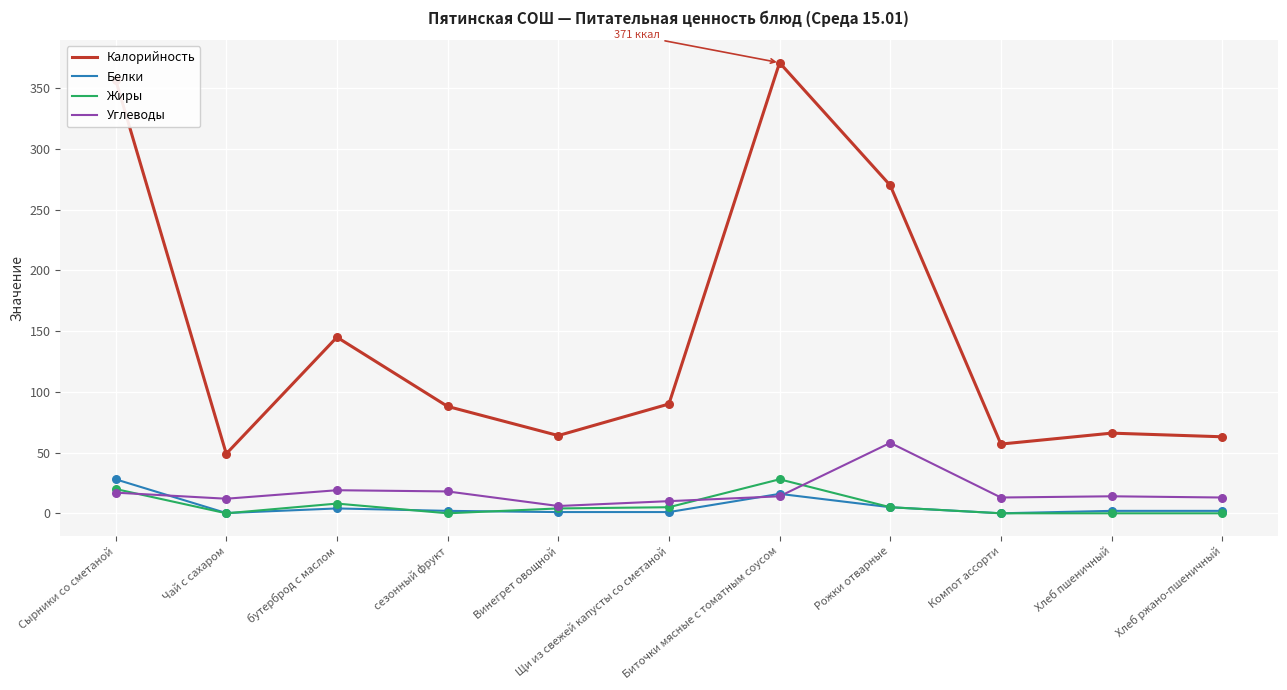

Which series has the widest spread of values?

Калорийность